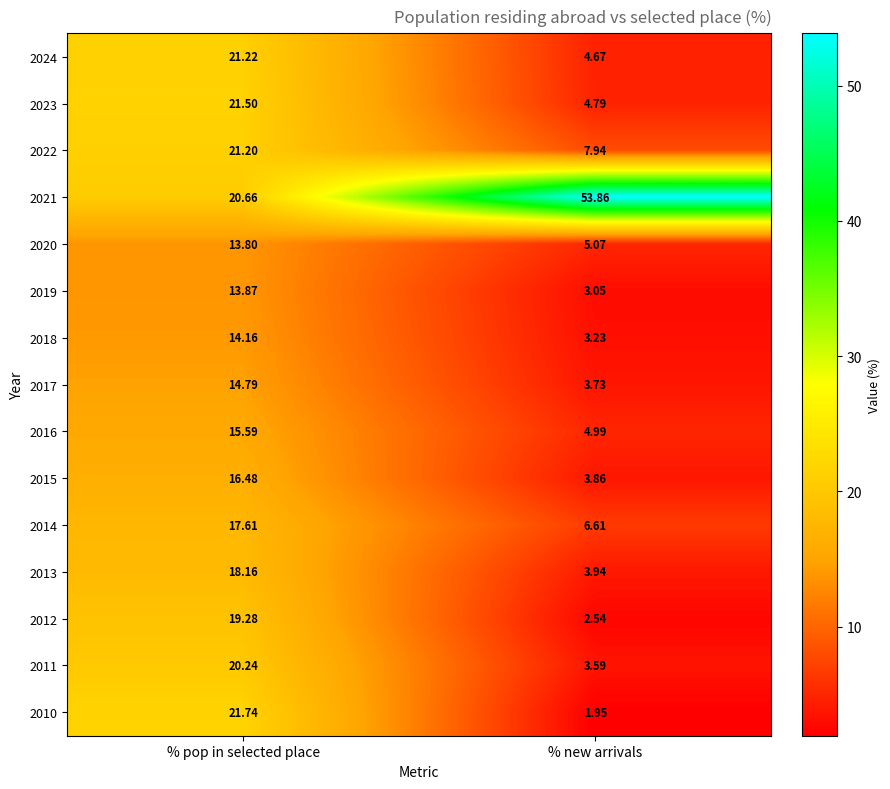

At how many categories does at least one series exceed 16?

2